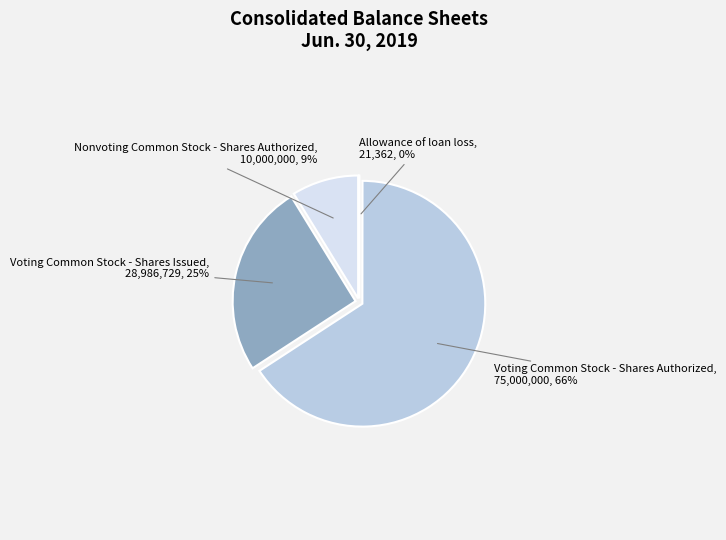

To the nearest percent, what is the average slice percentage?

25%